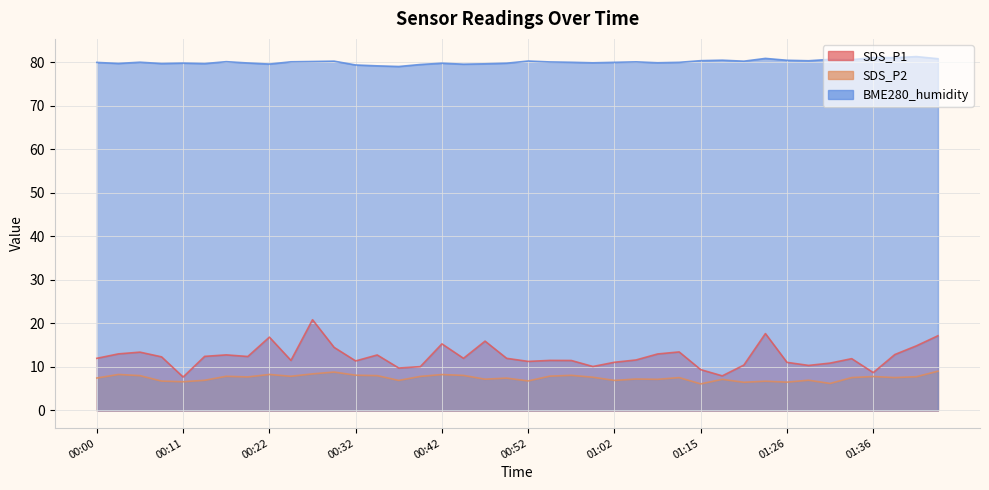

Between 00:27 and 01:20, which series saw the biggest shift?

SDS_P1